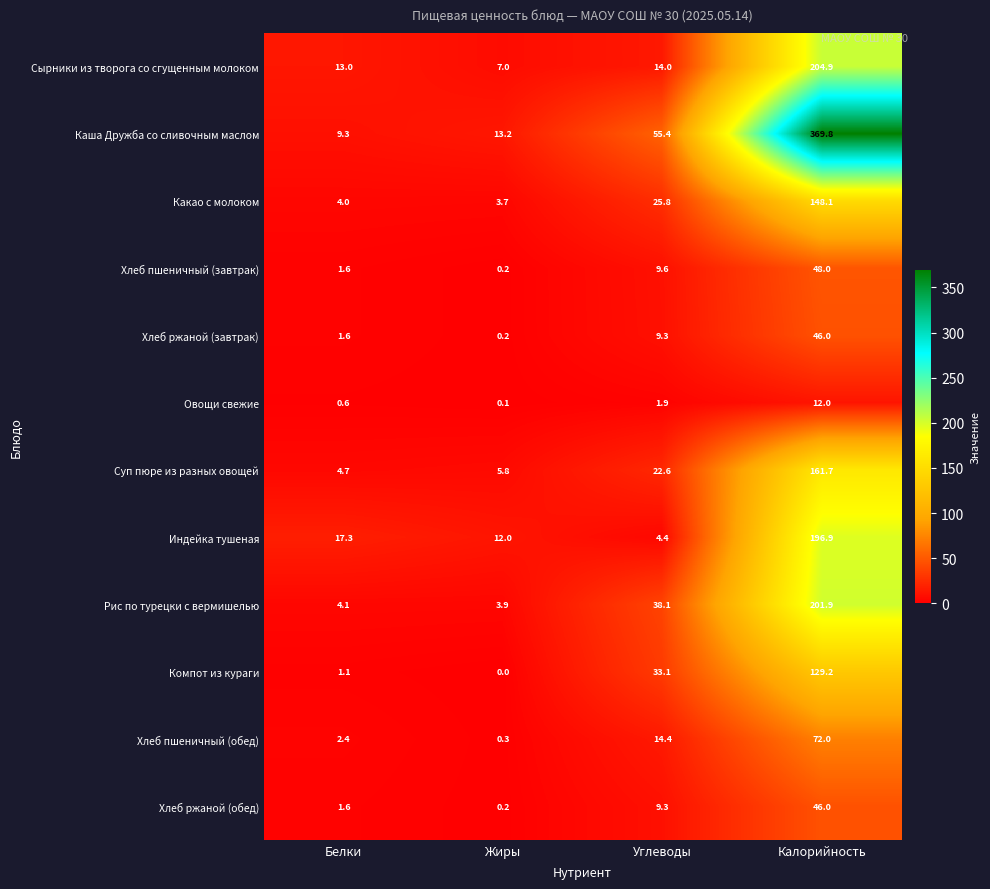

Where does the Хлеб пшеничный (обед) series first go above 14?

Углеводы